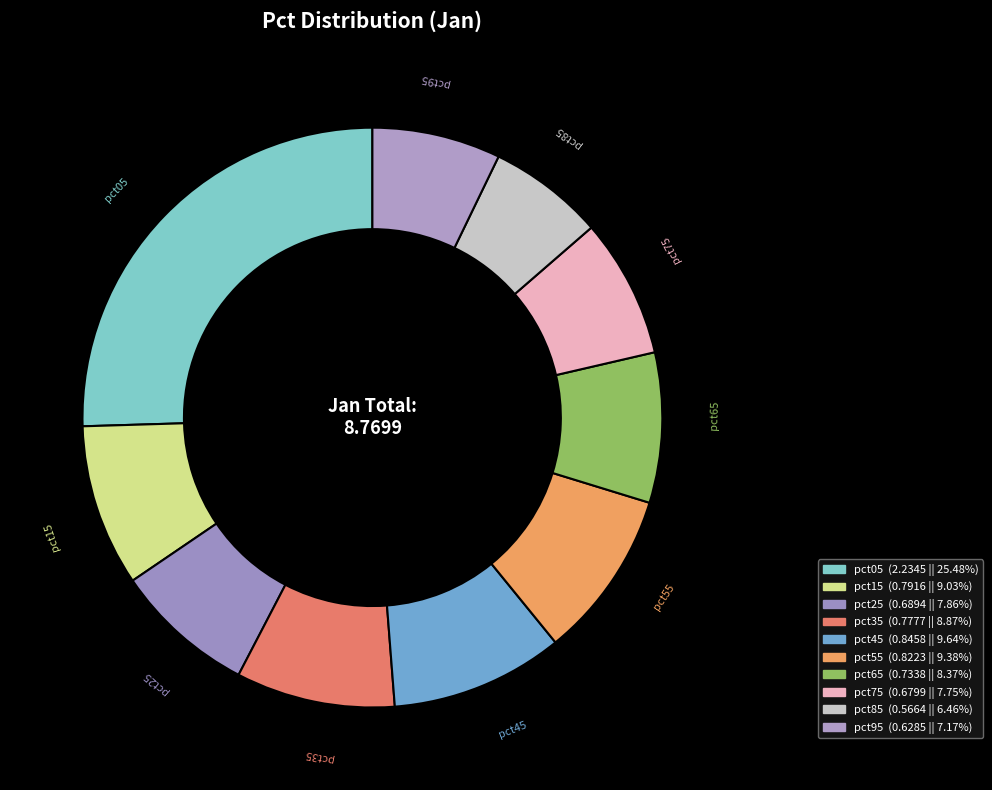

How many segments does this pie chart have?

10